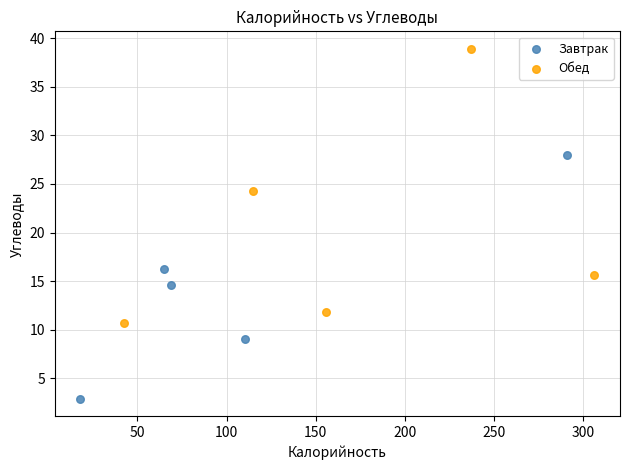

Which series contains the highest Y value?

Обед